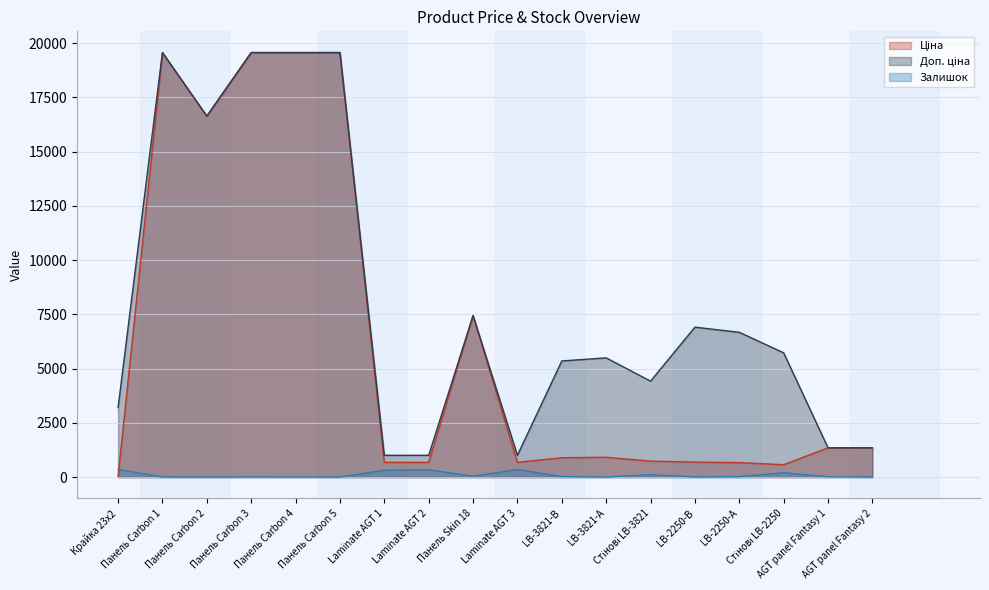

What is the minimum value for Залишок?

1.0